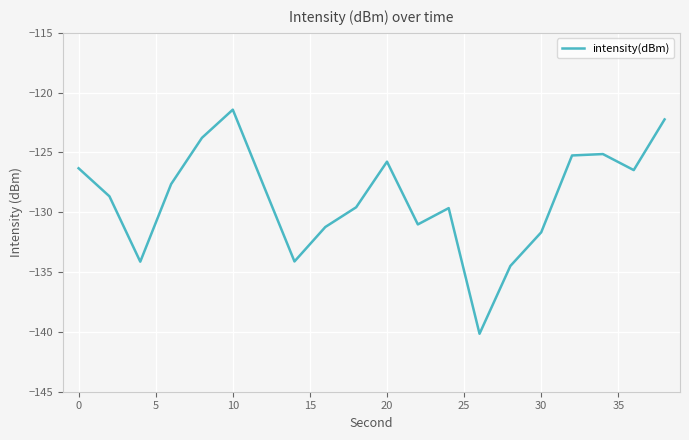

What is the minimum value shown in the chart?

-140.2